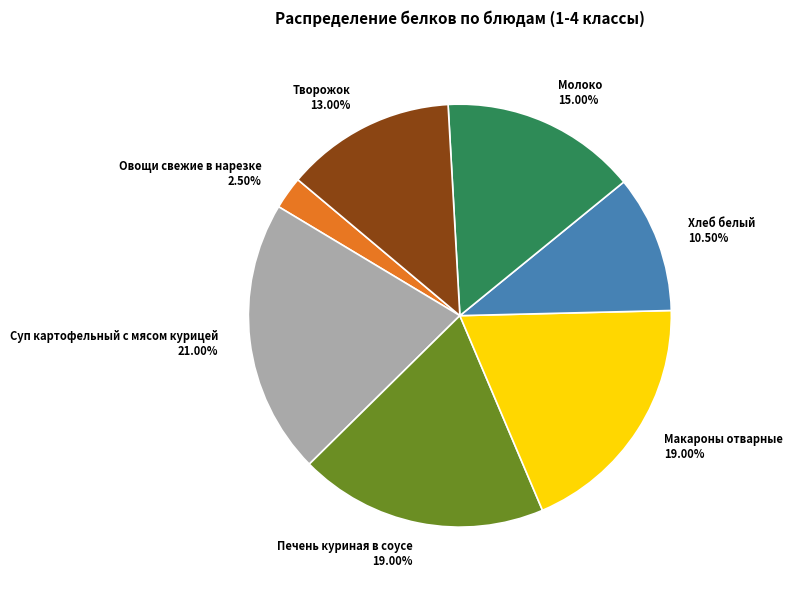

Is the sum of Суп картофельный с мясом курицей 21.00% and Овощи свежие в нарезке 2.50% greater than half?

No